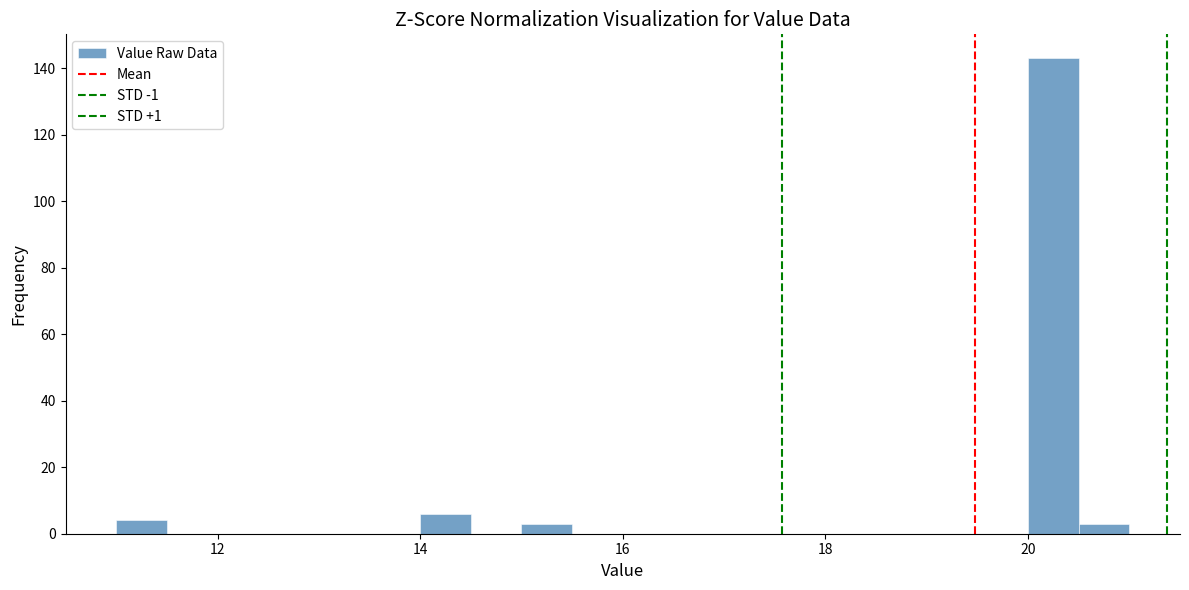

Read against the x-axis, roughly where is the centre of the tallest bar?

20.2